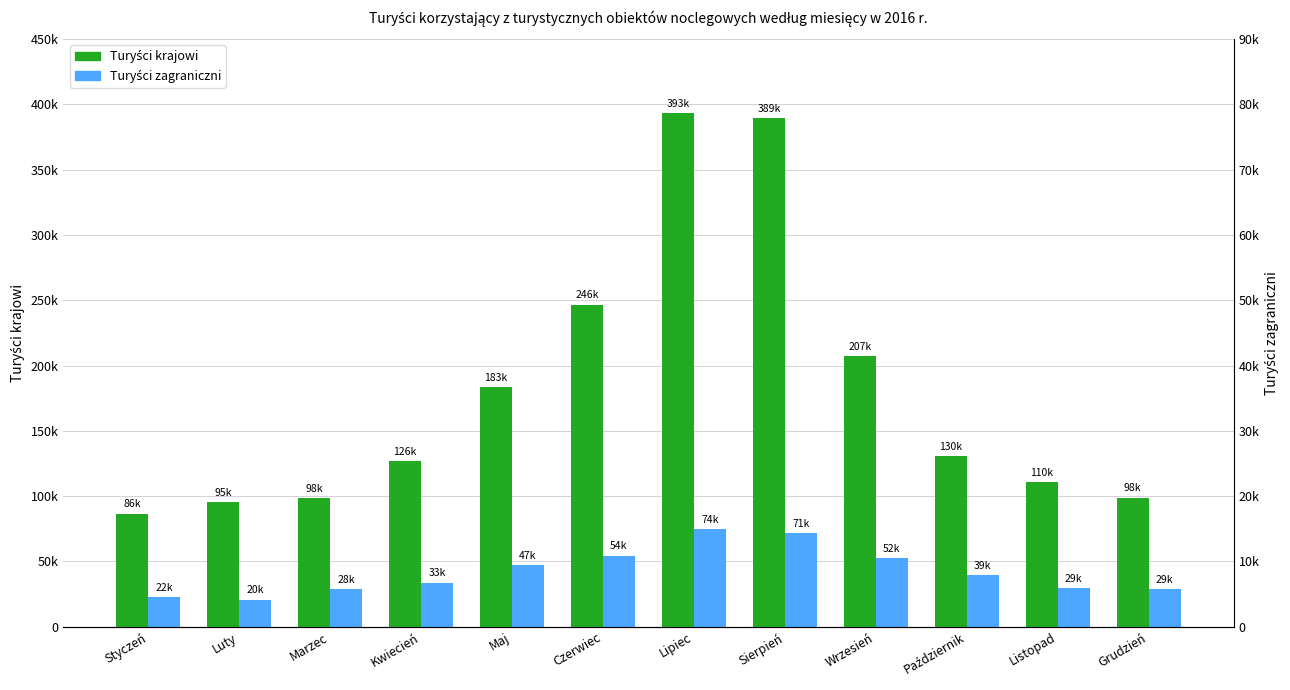

At which label does Turyści zagraniczni reach its peak?

Lipiec